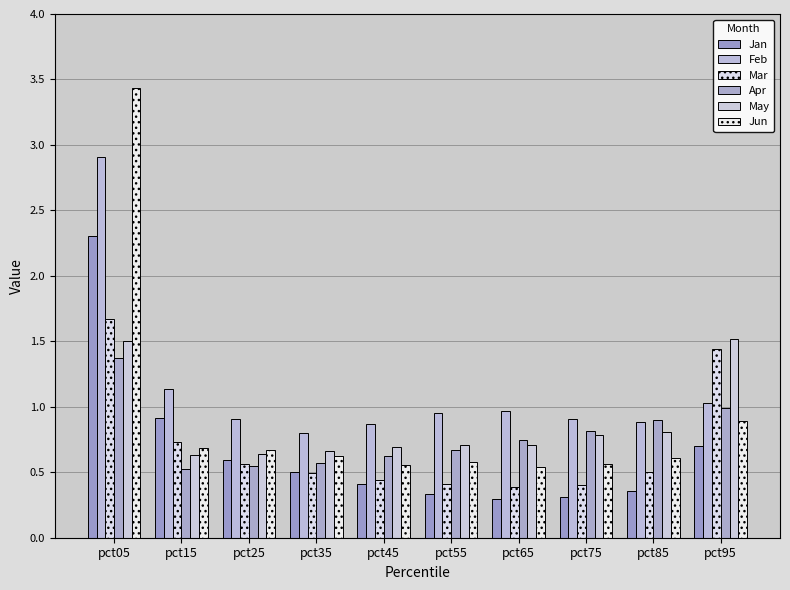

How many bars are there in total?

60